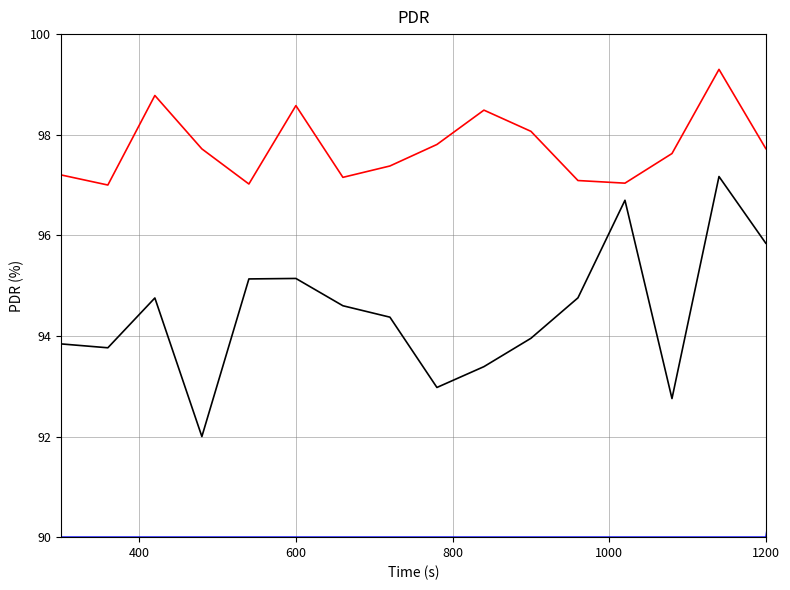

What is the greatest value displayed?

100.0